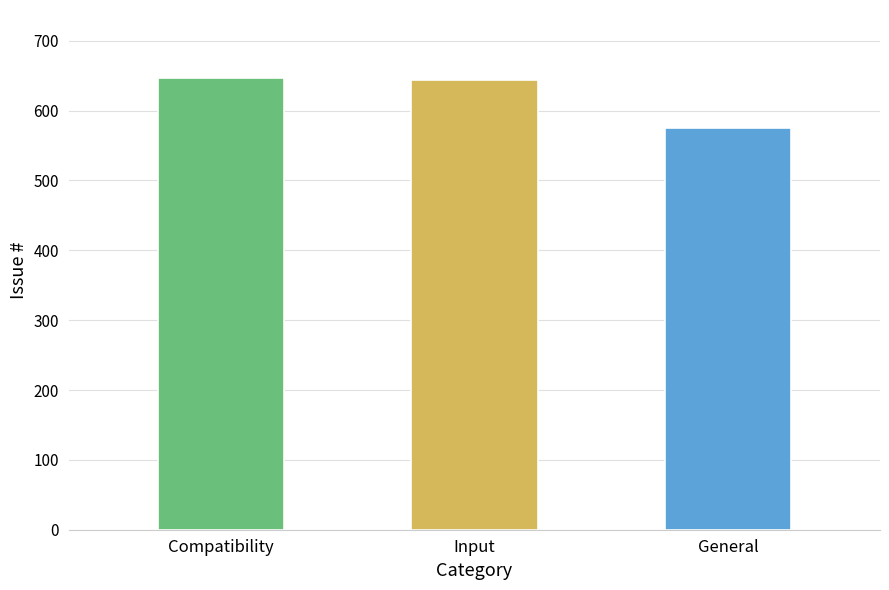

Are the bars grouped side by side (vs. stacked)?

No